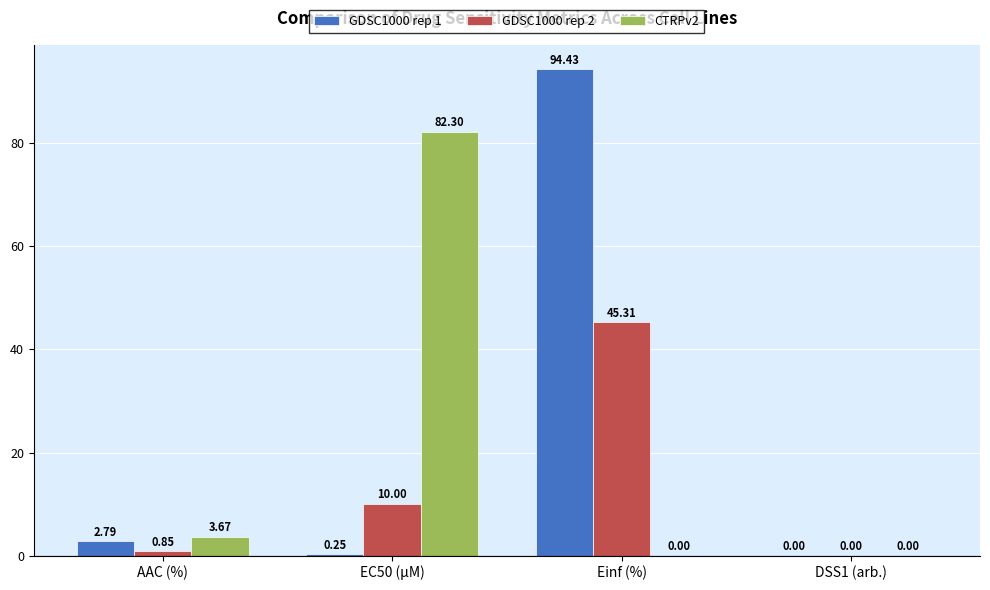

At which category is the sum across all series the highest?

Einf (%)